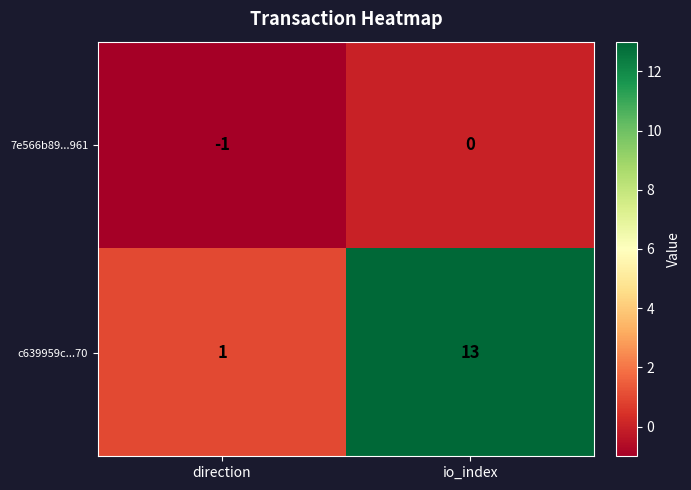

Reading left to right, transcribe all the data shown in this chart.

7e566b89...961: -1	0
c639959c...70: 1	13